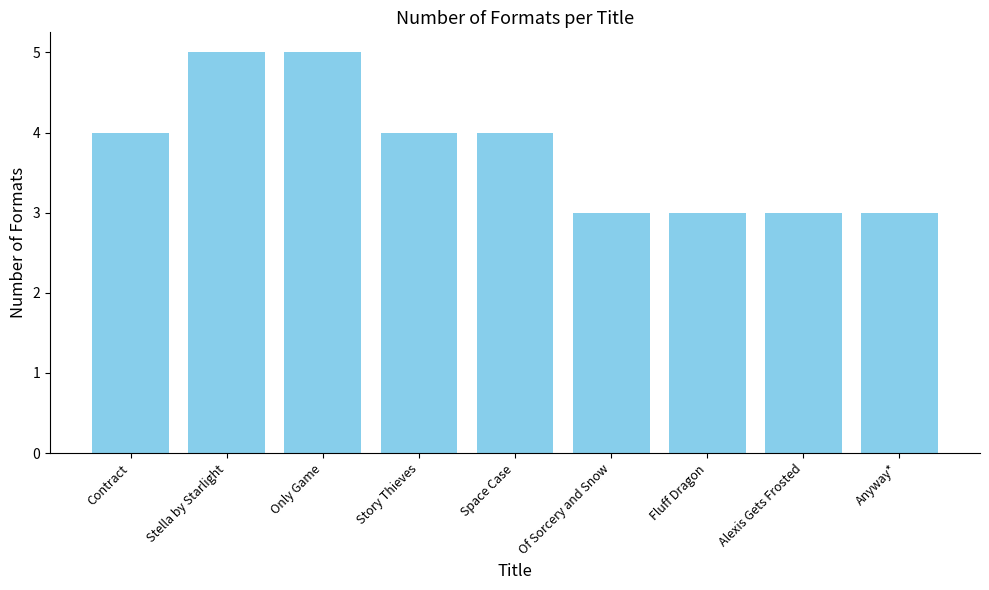

Reading left to right, transcribe all the data shown in this chart.

4	5	5	4	4	3	3	3	3